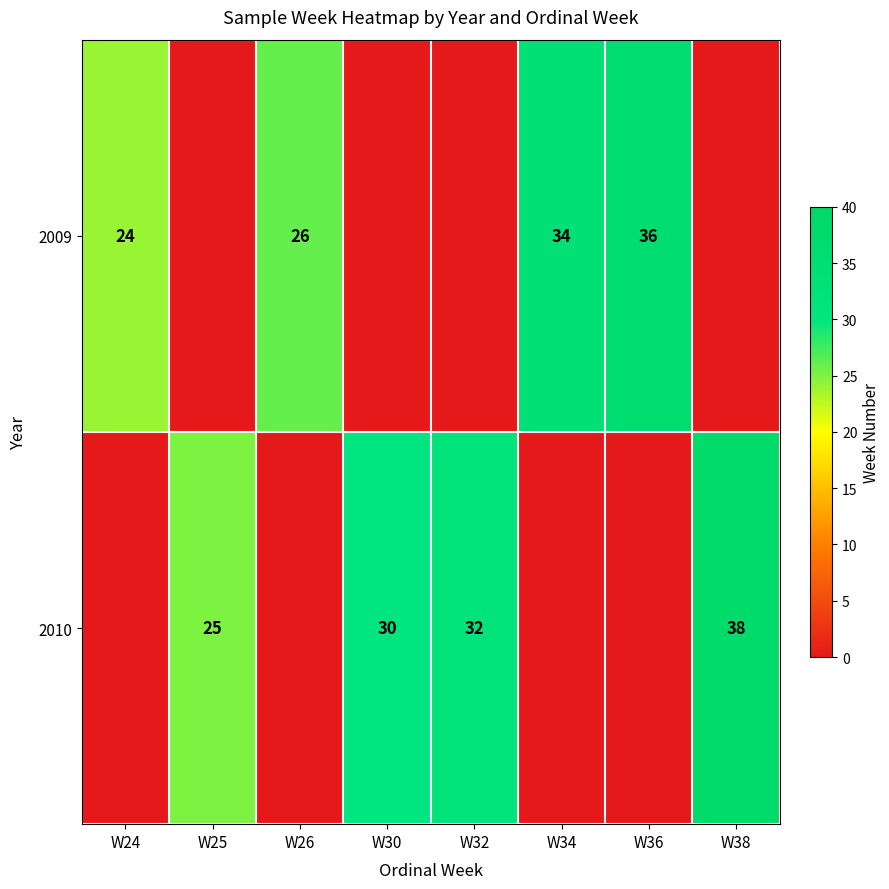

The 2010 series shows 10 at W30. True or false?

False